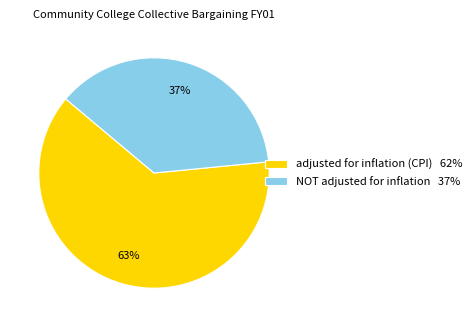

Approximately how many times larger is the value at NOT adjusted for inflation compared to adjusted for inflation (CPI)?

0.6